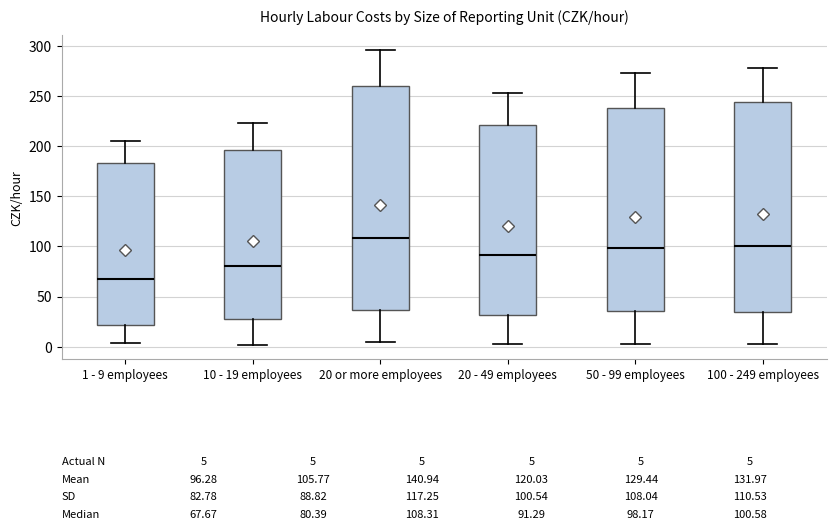

Comparing the boxes themselves (not the whiskers), which one is the tallest?

20 or more employees